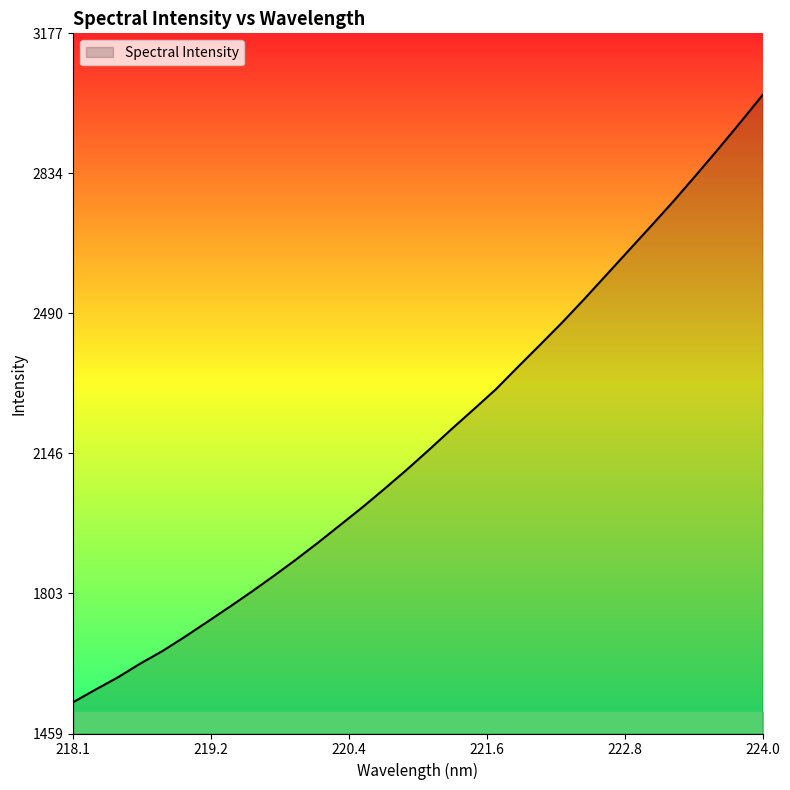

What is the smallest value displayed?

1536.0